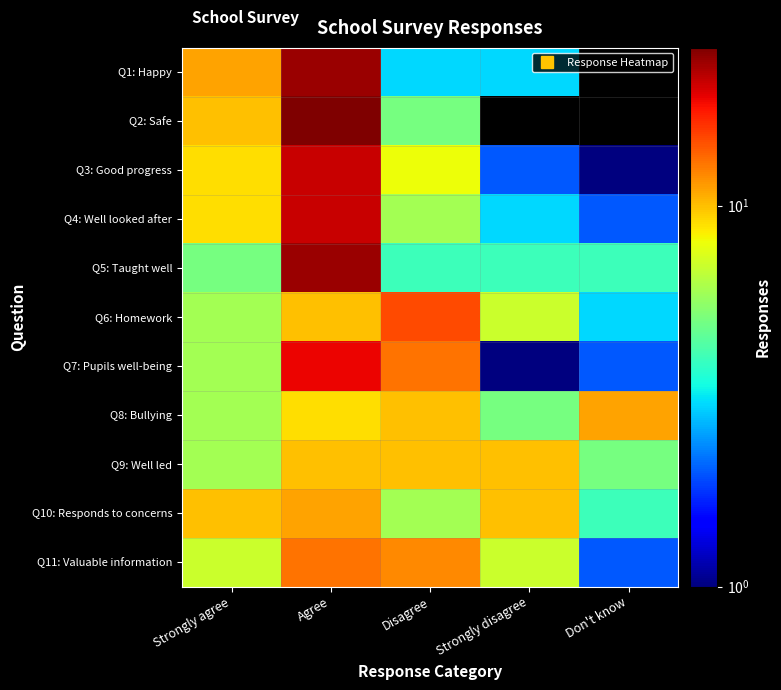

At Strongly disagree, list the series in order from largest to smallest.

Q9: Well led, Q10: Responds to concerns, Q6: Homework, Q11: Valuable information, Q8: Bullying, Q5: Taught well, Q1: Happy, Q4: Well looked after, Q3: Good progress, Q7: Pupils well-being, Q2: Safe